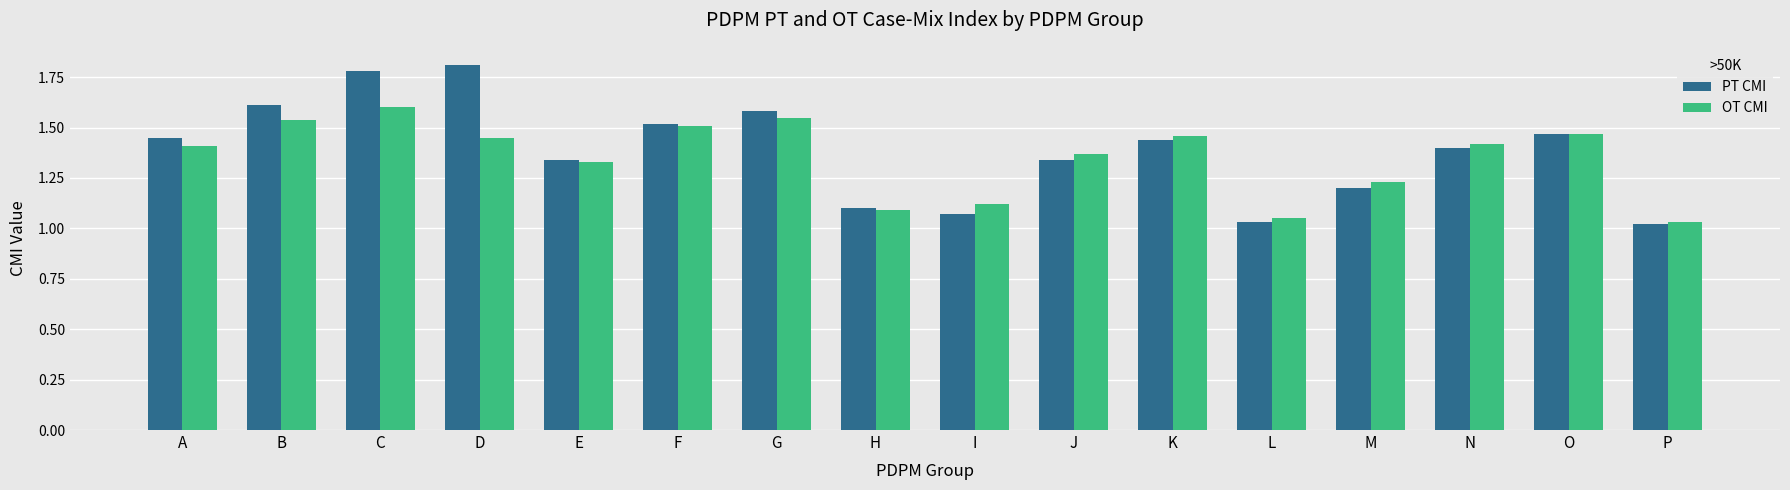

Rank the series at D from lowest to highest value.

OT CMI, PT CMI